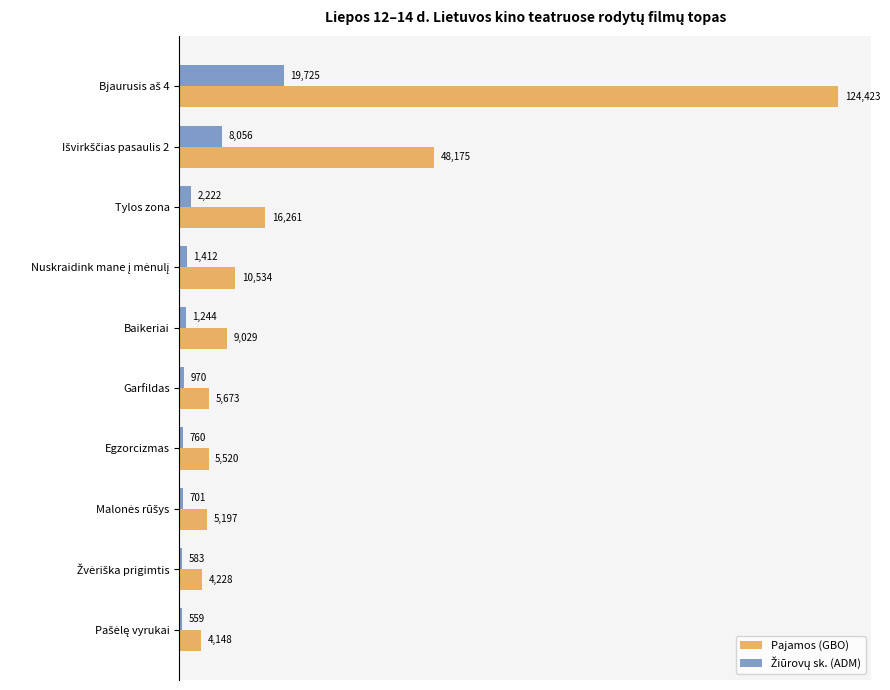

What is the difference between the maximum and minimum values in the Pajamos (GBO) series?

120274.3